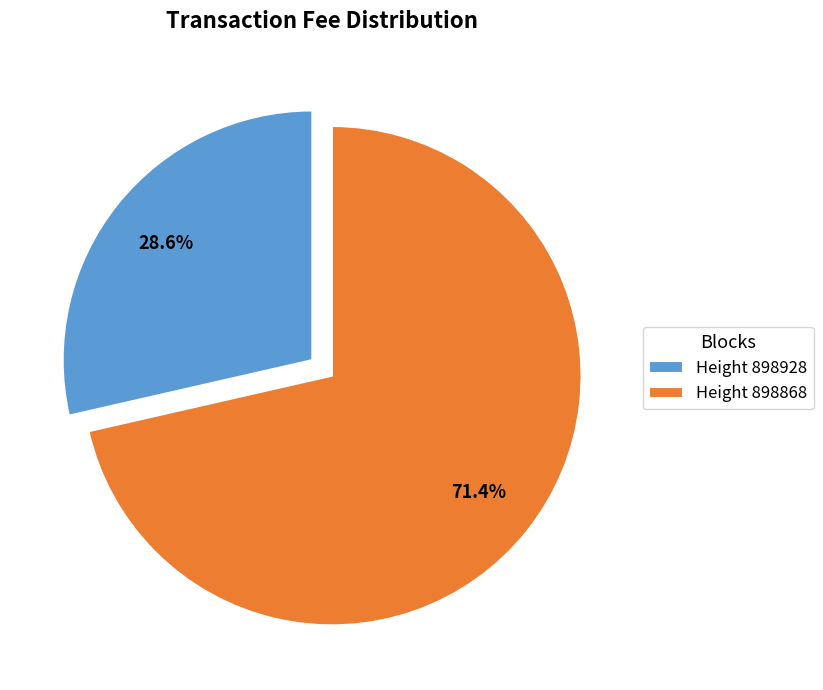

How much of the chart is everything except Height 898928?

71.4%